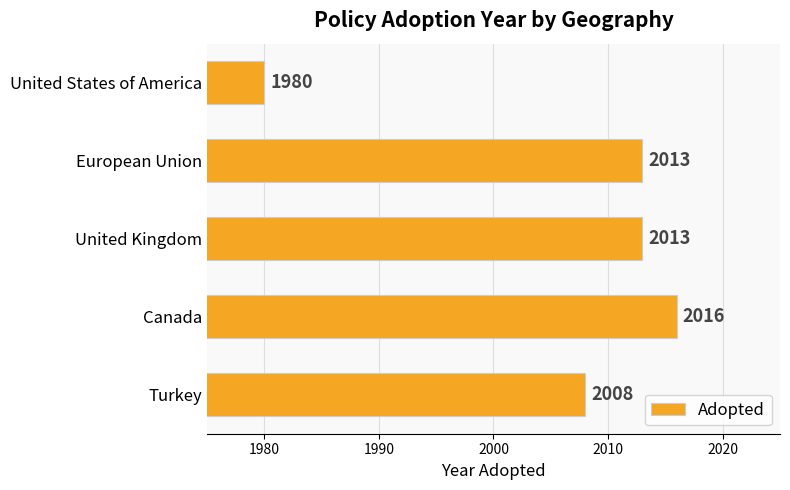

Which category has the highest value across all series?

Canada